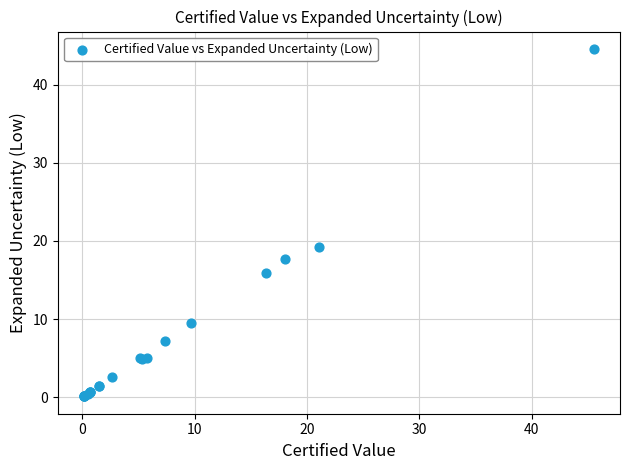

What Y value in the scatter plot is closest to 22?

19.3